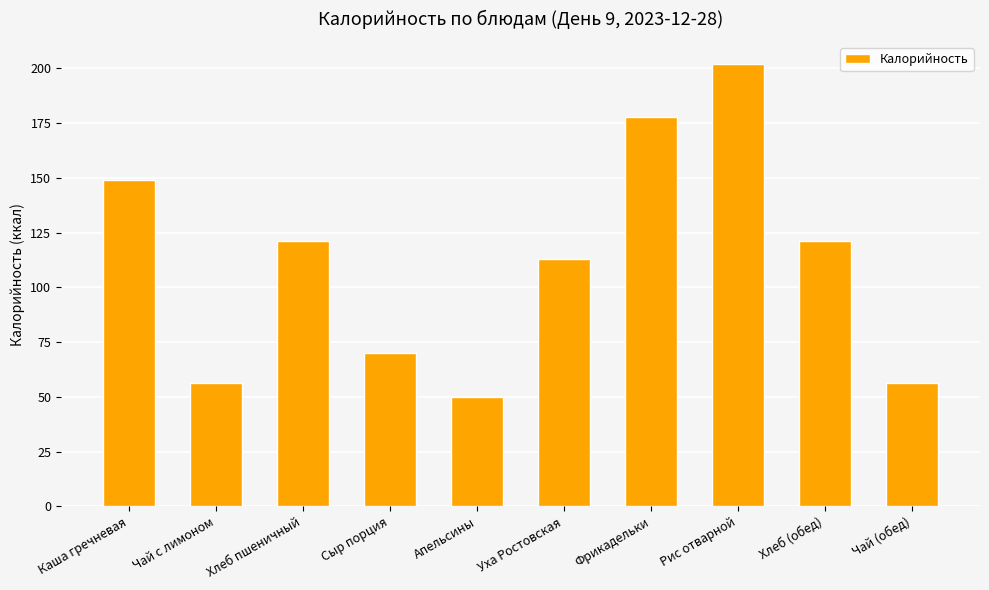

Between Чай (обед) and Хлеб (обед), which is larger?

Хлеб (обед)